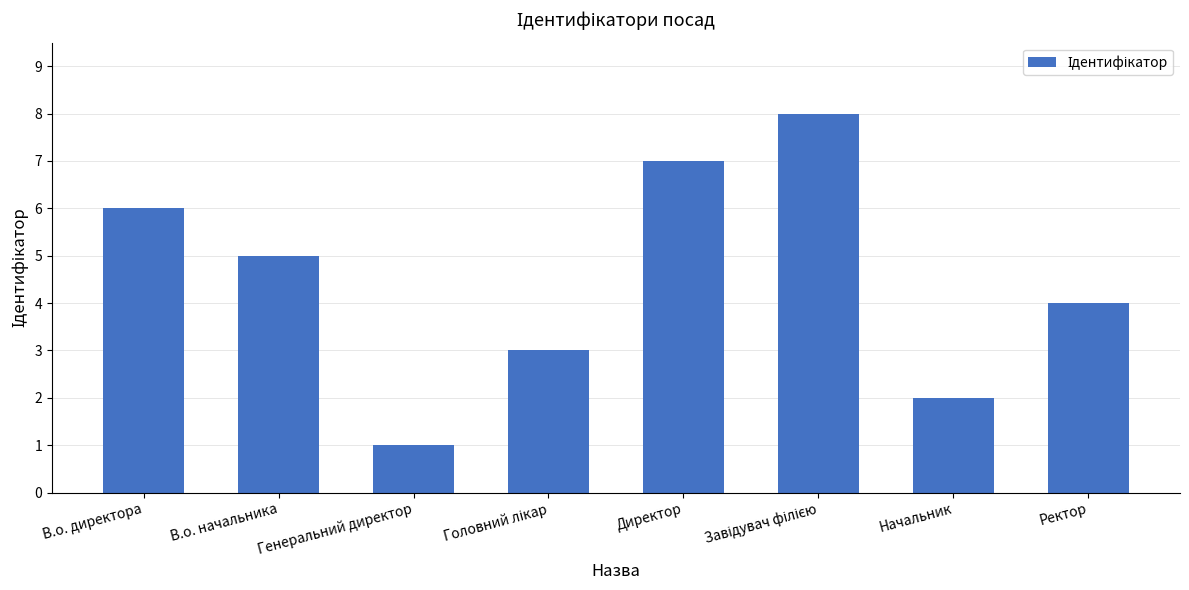

Reading right to left, extract all data points from this chart.

4	2	8	7	3	1	5	6